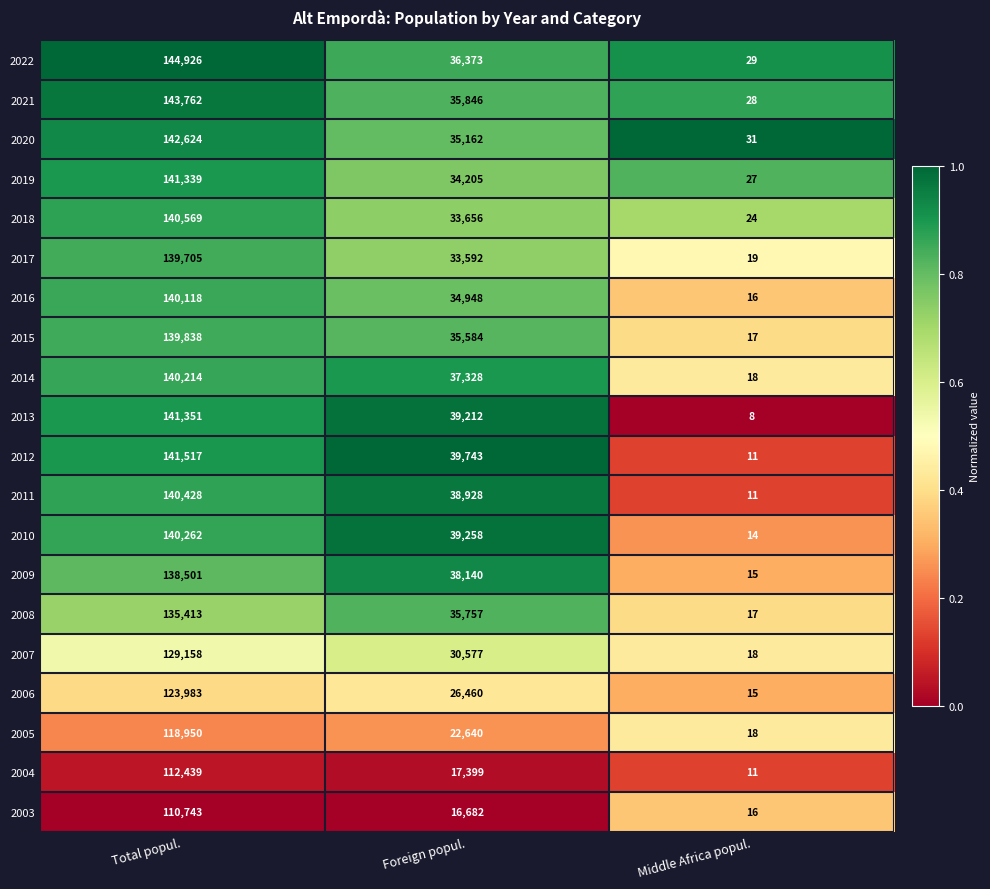

Is it true that 2021 equals 143762 at Total popul.?

True